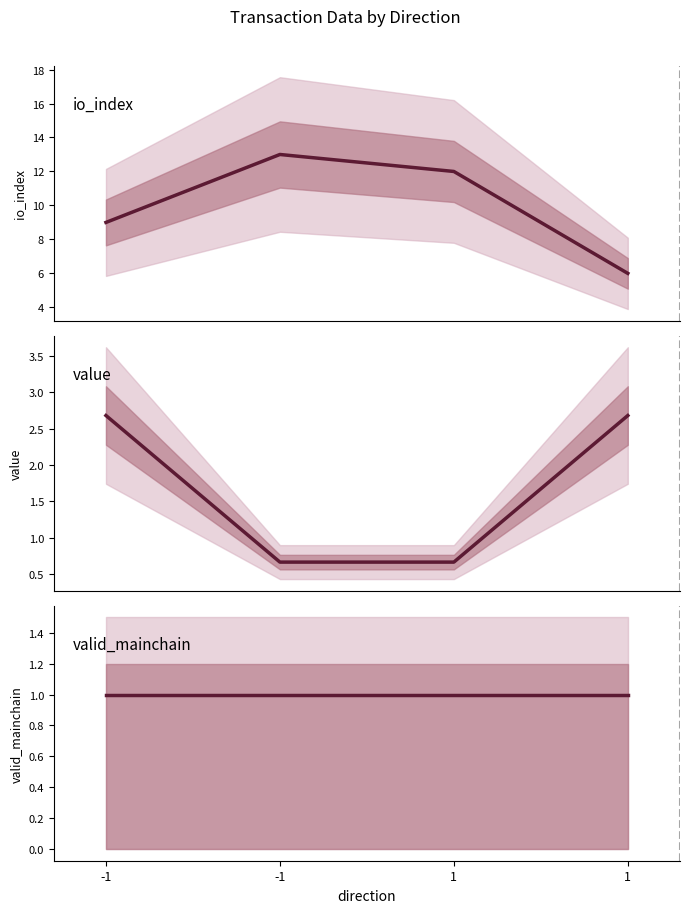

At which category is the sum across all series the highest?

-1